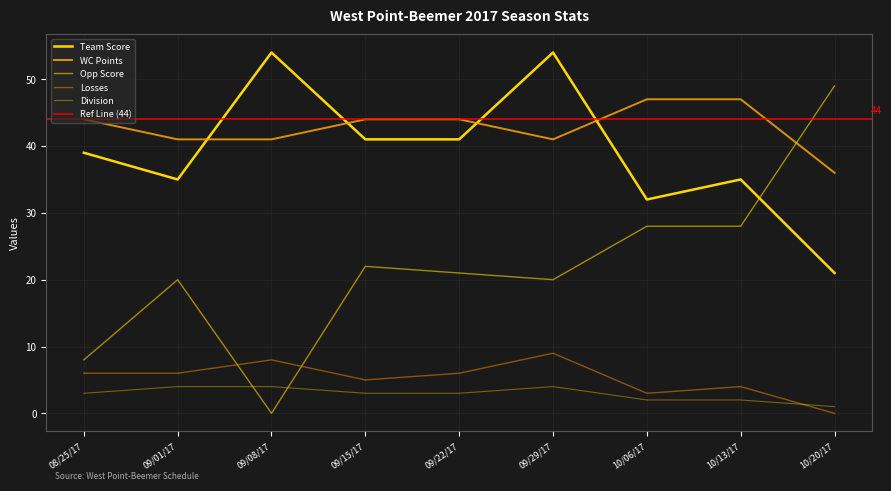

What are all the series names shown in the legend?

Losses, Opp Score, Team Score, Division, WC Points